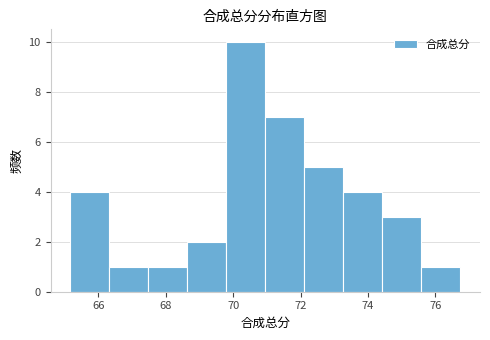

Reading left to right, transcribe this chart: for each bar, give the range it covers on the x-axis and its height. Neither the bar edges nor the heights are printed on the chart, so give them approximately, as read against the axes.

65.2 to 66.4: 4
66.4 to 67.4: 1
67.4 to 68.6: 1
68.6 to 69.8: 2
69.8 to 71.0: 10
71.0 to 72.2: 7
72.2 to 73.2: 5
73.2 to 74.4: 4
74.4 to 75.6: 3
75.6 to 76.8: 1